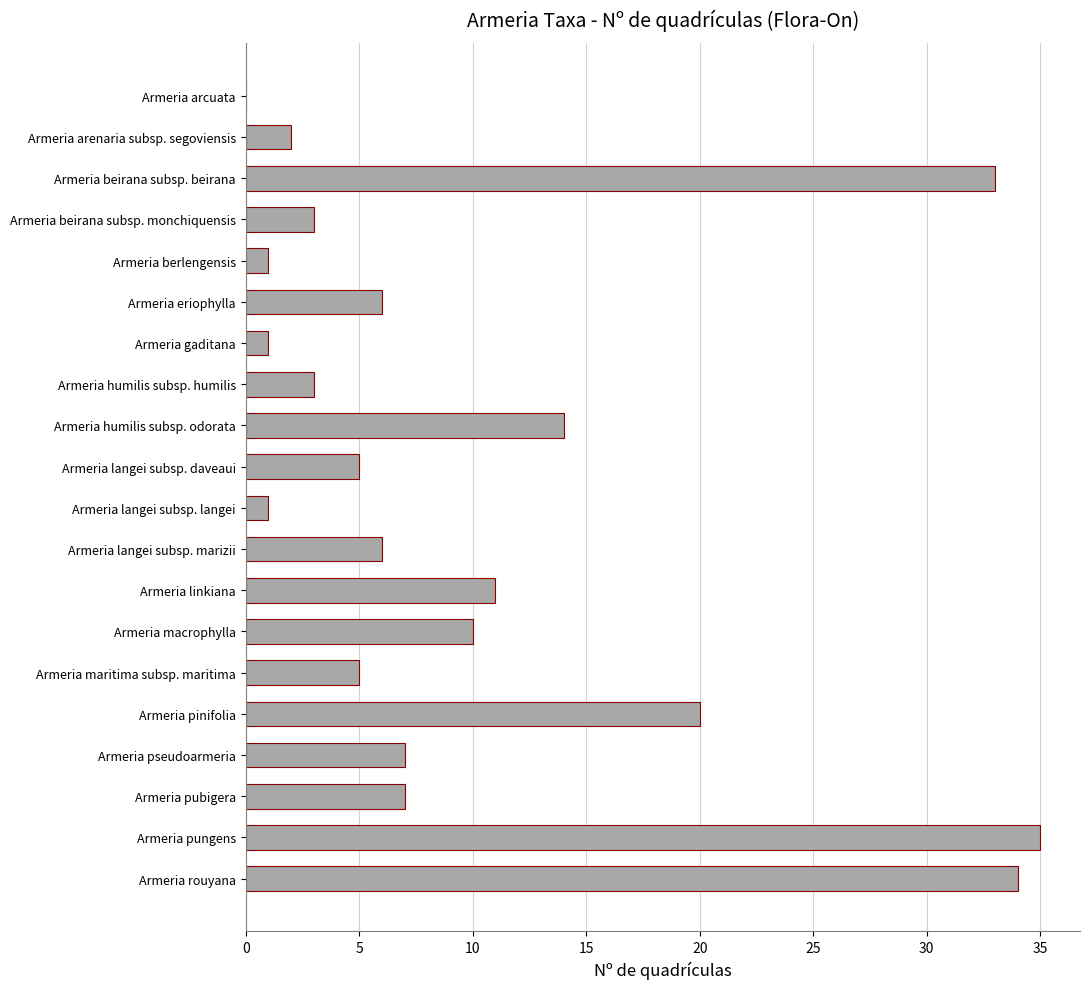

Between Armeria pseudoarmeria and Armeria humilis subsp. odorata, which is larger?

Armeria humilis subsp. odorata